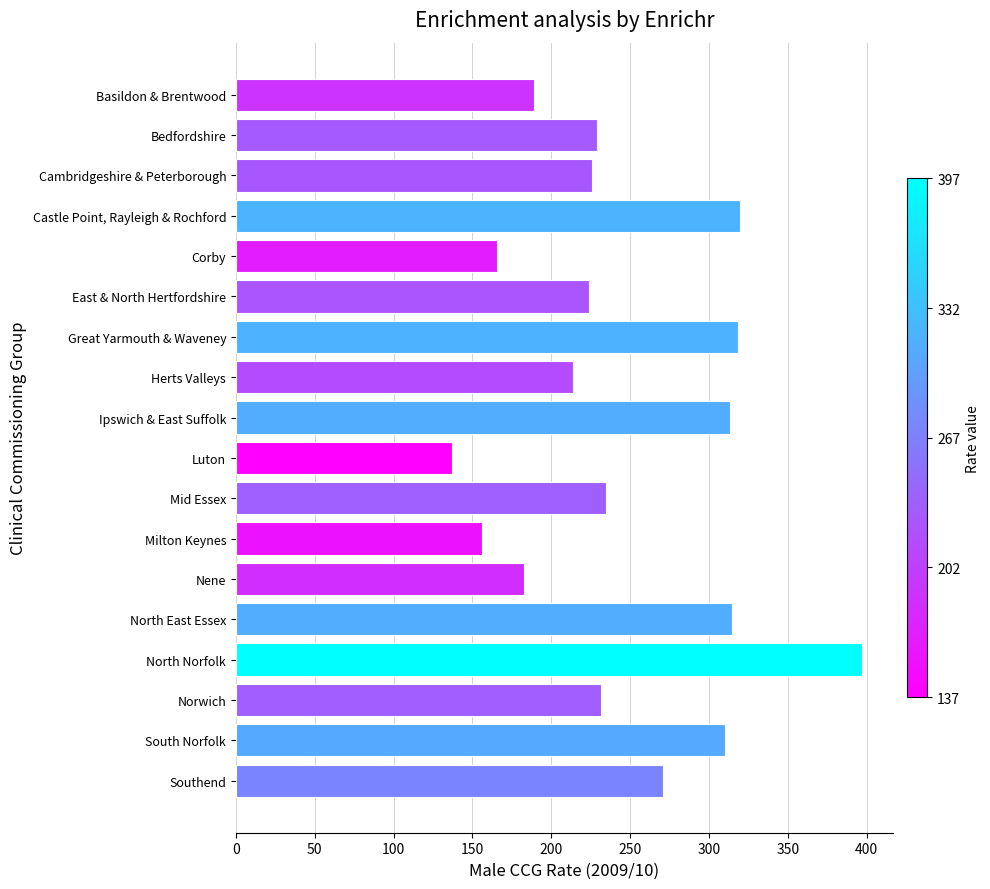

What is the label of the 18th bar from the top?

Southend